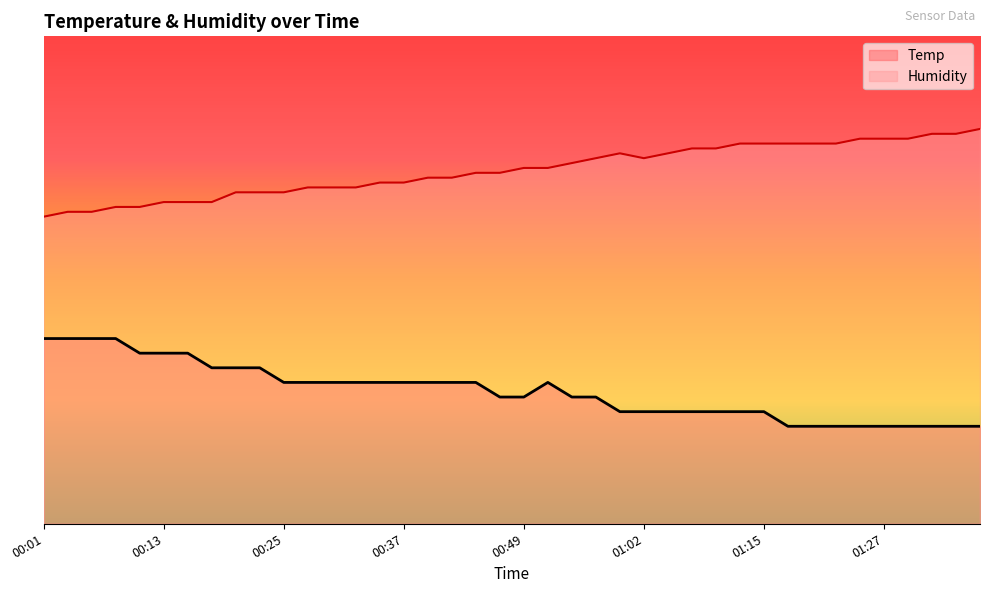

Where does the Humidity series first go above 72?

00:45